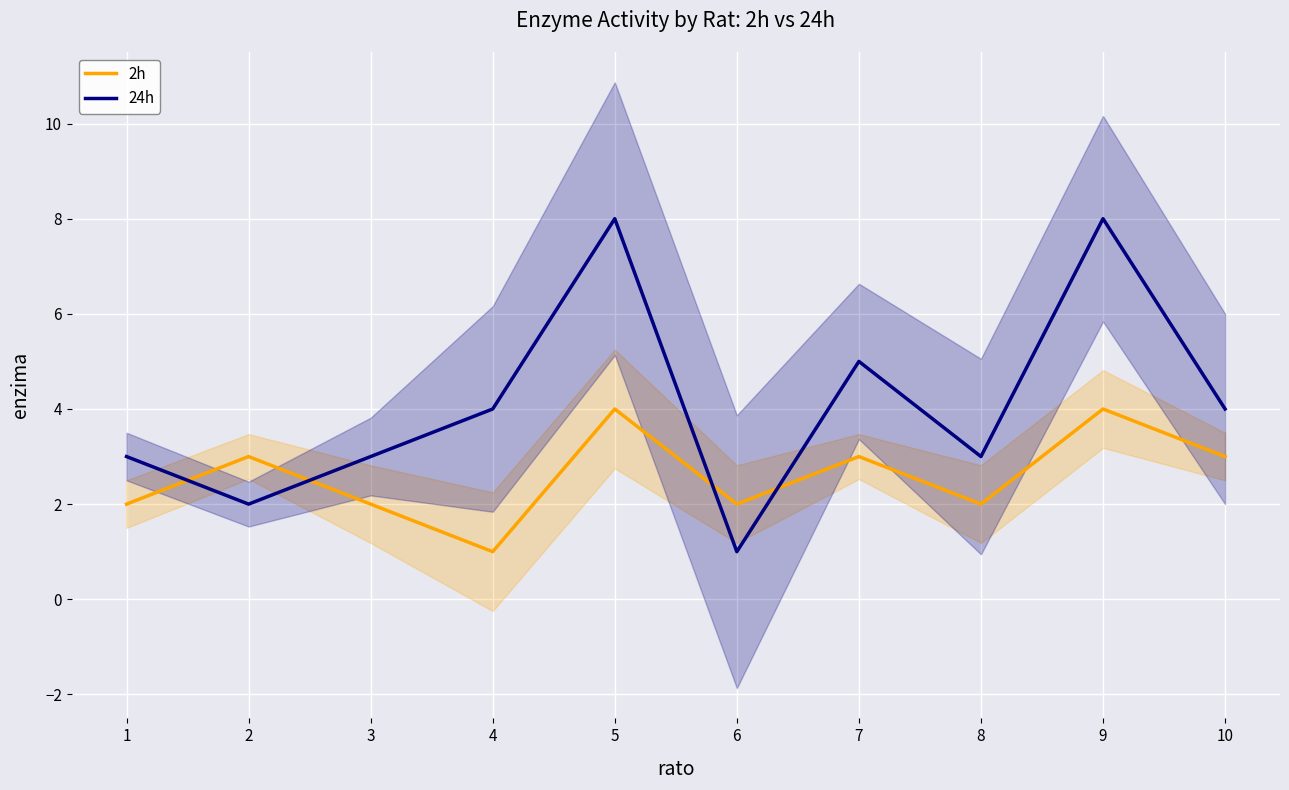

What is the highest value of the 2h series?

4